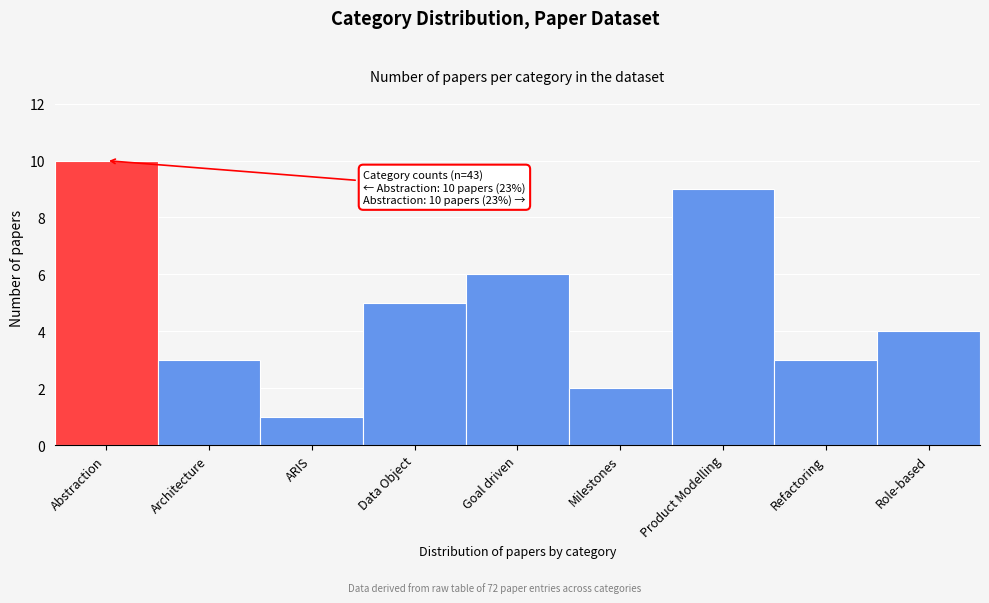

Reading left to right, what are all the values shown in this chart?

Abstraction=10	Architecture=3	ARIS=1	Data Object=5	Goal driven=6	Milestones=2	Product Modelling=9	Refactoring=3	Role-based=4